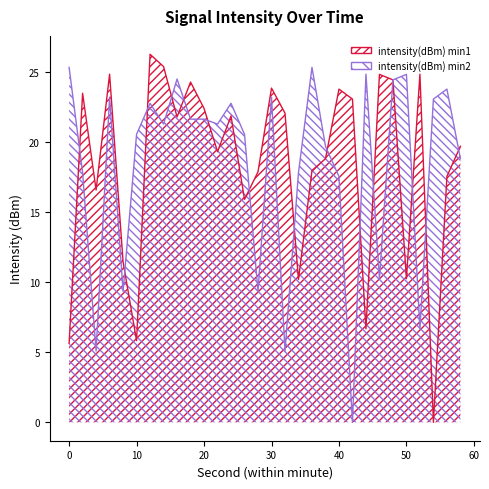

Rank the series at 40 from lowest to highest value.

intensity(dBm) min2, intensity(dBm) min1